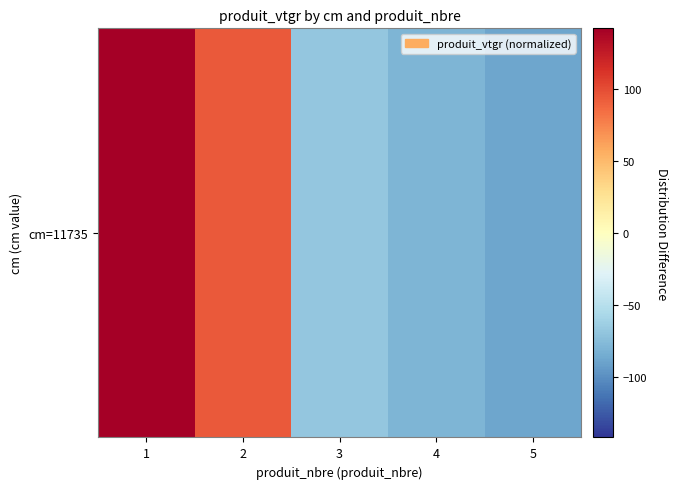

Read the value at 2.

93.8